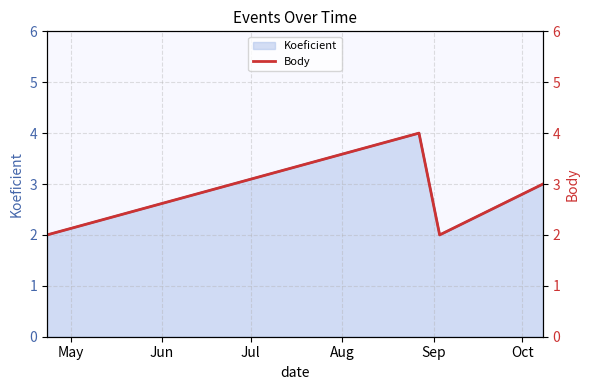

How many interior local peaks does the Koeficient series have?

1